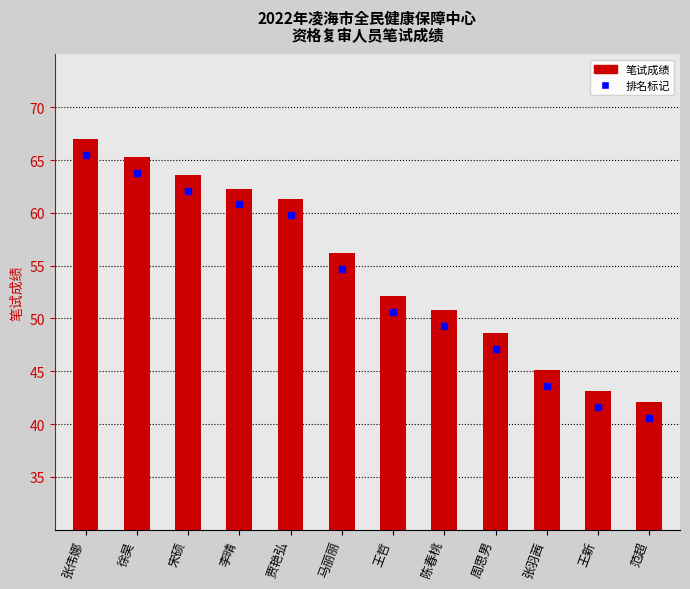

Where does the data first go above 56?

张伟娜